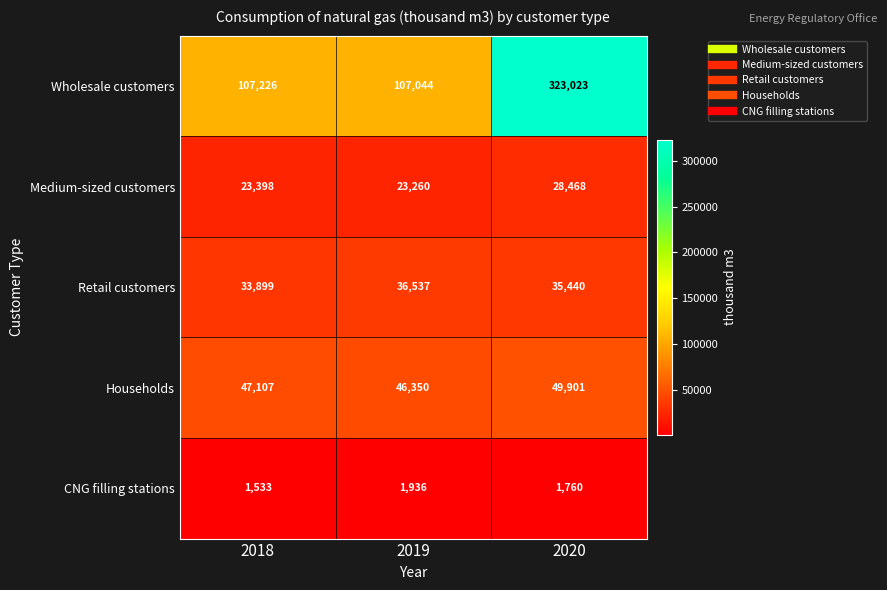

At which category is the sum across all series the highest?

2020